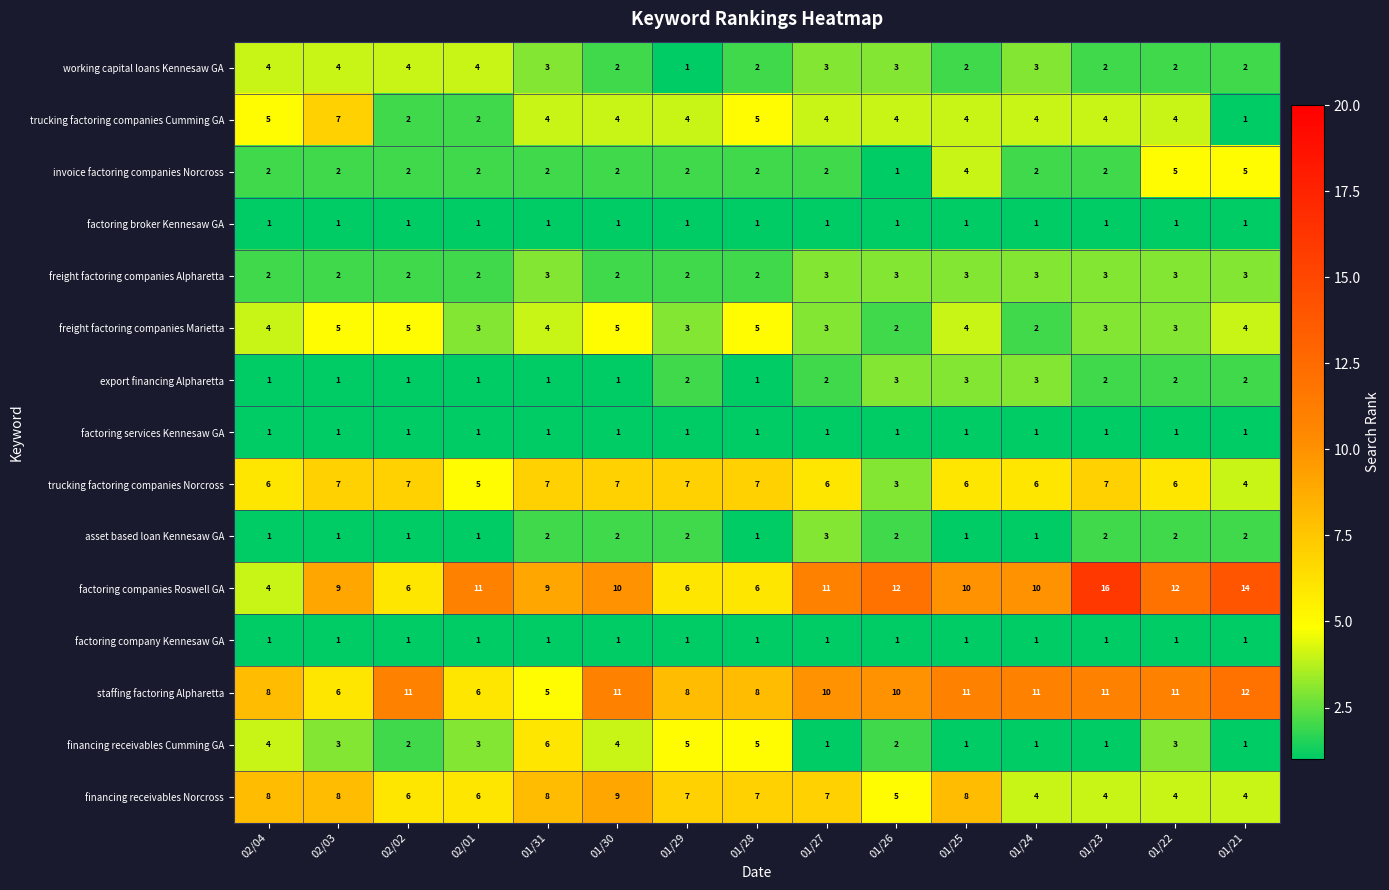

What is the difference between the maximum and minimum values in the working capital loans Kennesaw GA series?

3